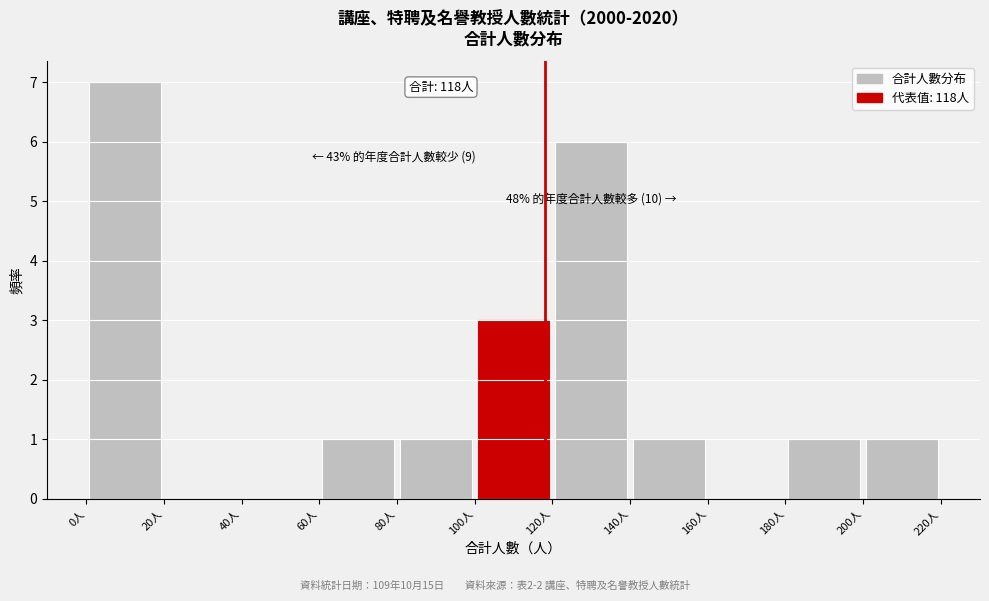

Which range on the x-axis has the tallest bar?

0 to 20